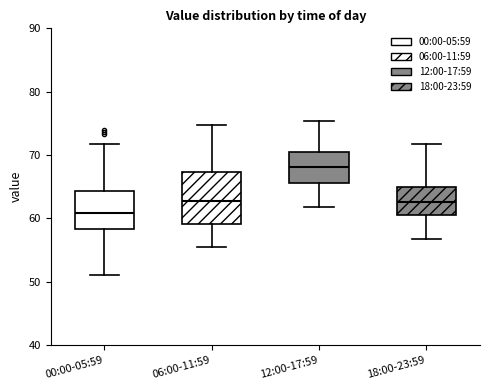

Where is the upper edge of the box for 12:00-17:59 on the y-axis? The values are not printed on the chart, so give them approximately, as read against the axis.

71